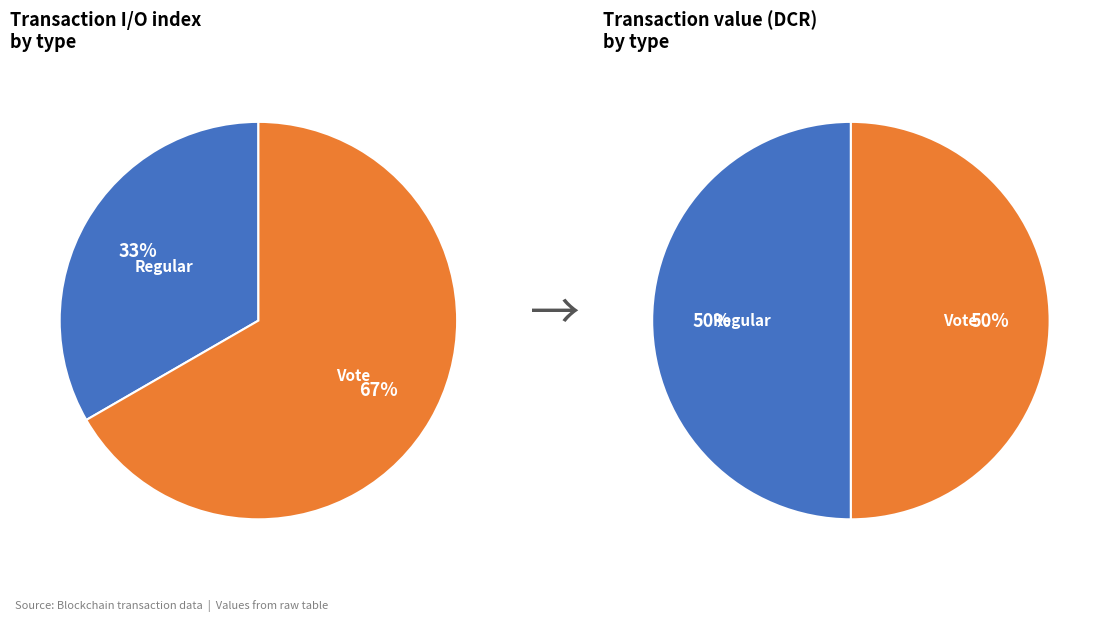

To the nearest percent, what percentage of the pie is 0?

50%